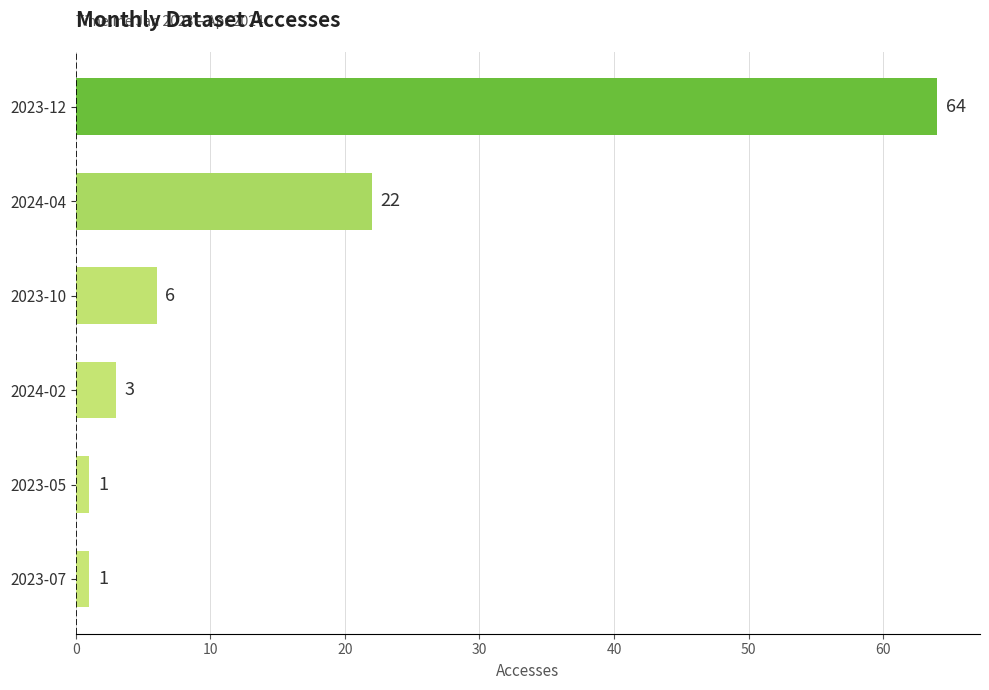

How many categories are shown in the chart?

6